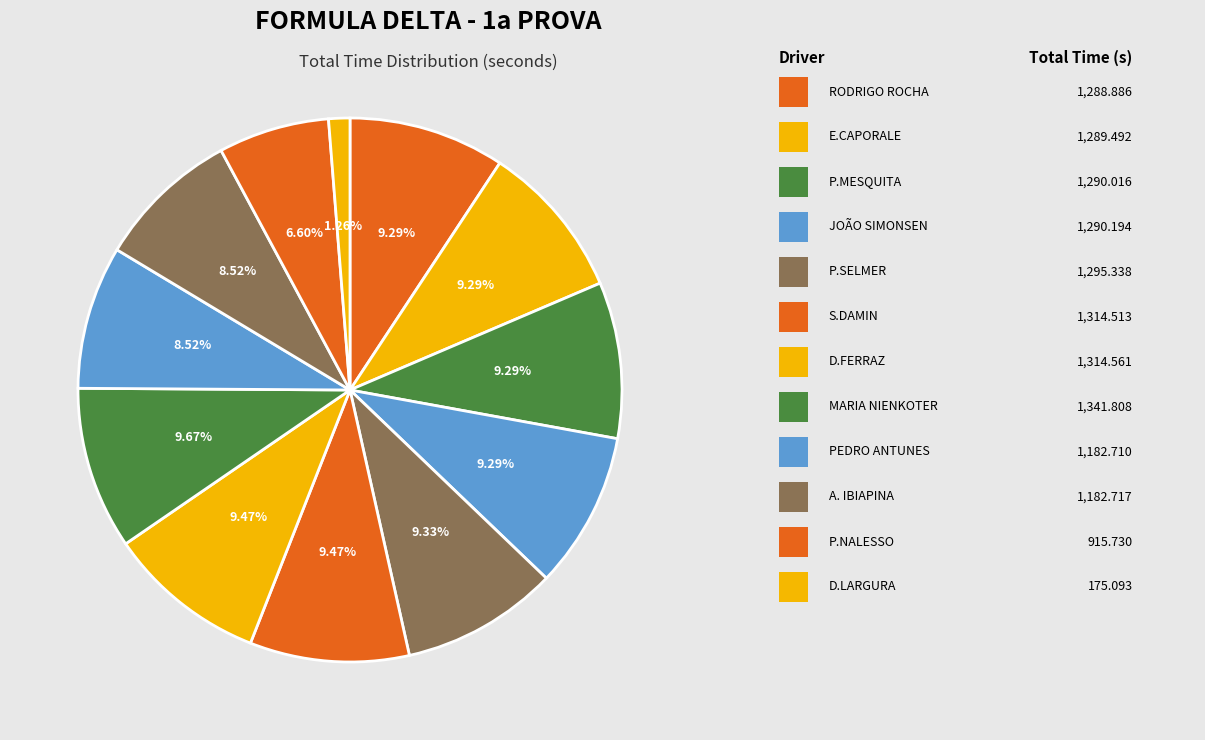

How many segments does this pie chart have?

12